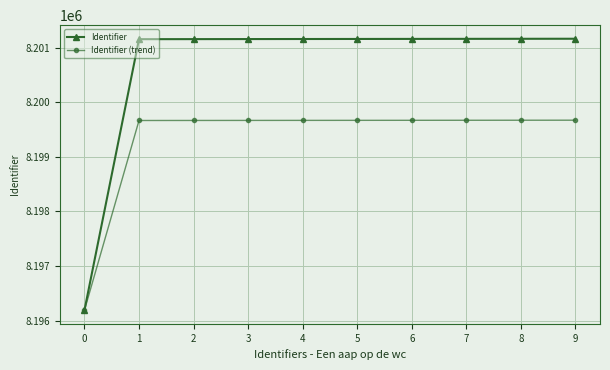

Rank the series by their maximum value, from highest to lowest.

Identifier, Identifier (trend)